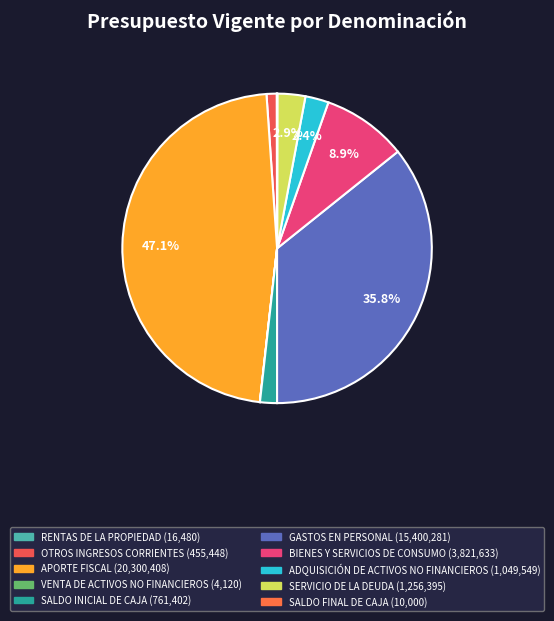

Count the number of slices in the pie.

12